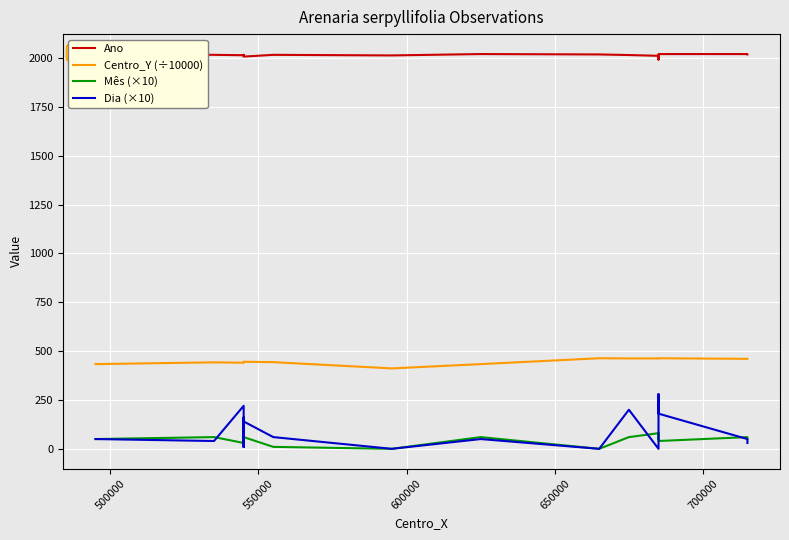

How many categories are shown in the chart?

19